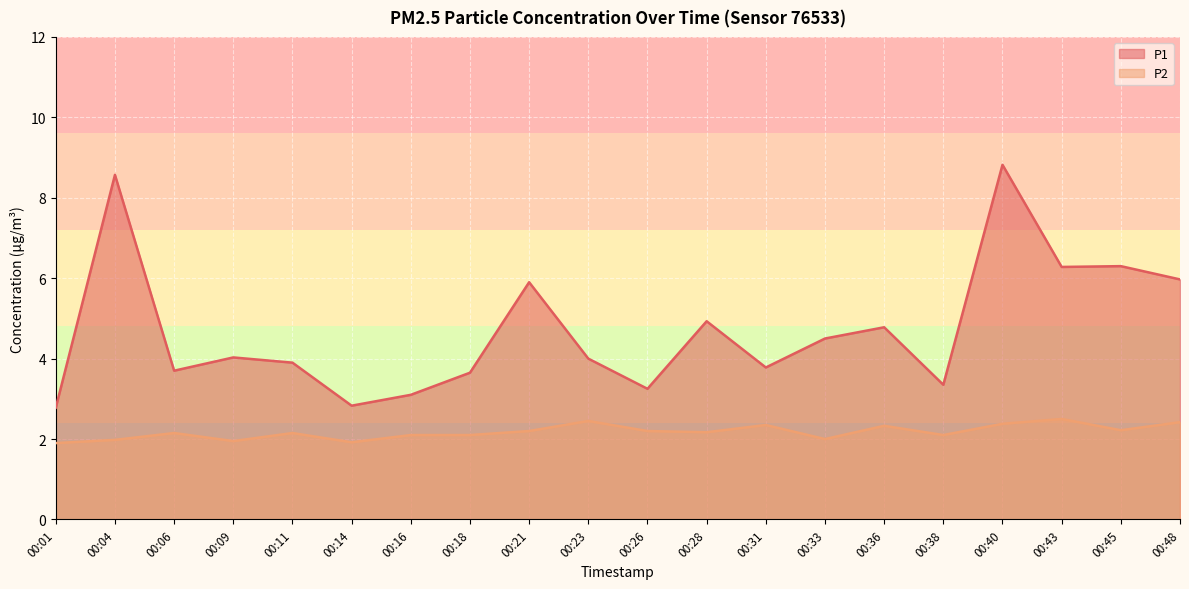

True or false: P1 and P2 intersect in this chart.

False